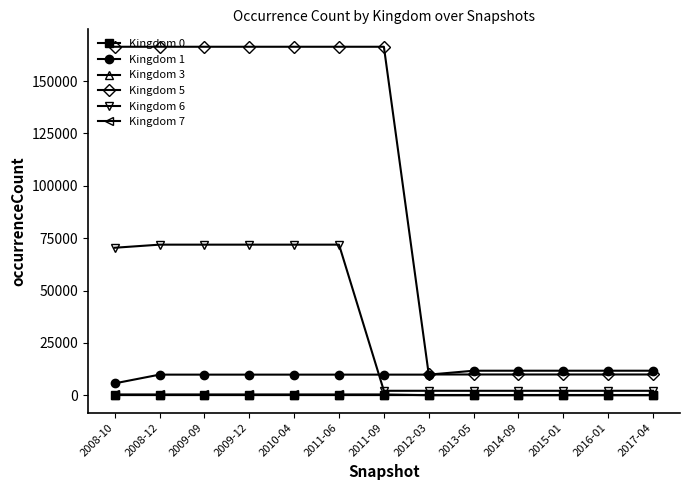

What are all the series names shown in the legend?

Kingdom 0, Kingdom 1, Kingdom 3, Kingdom 5, Kingdom 6, Kingdom 7